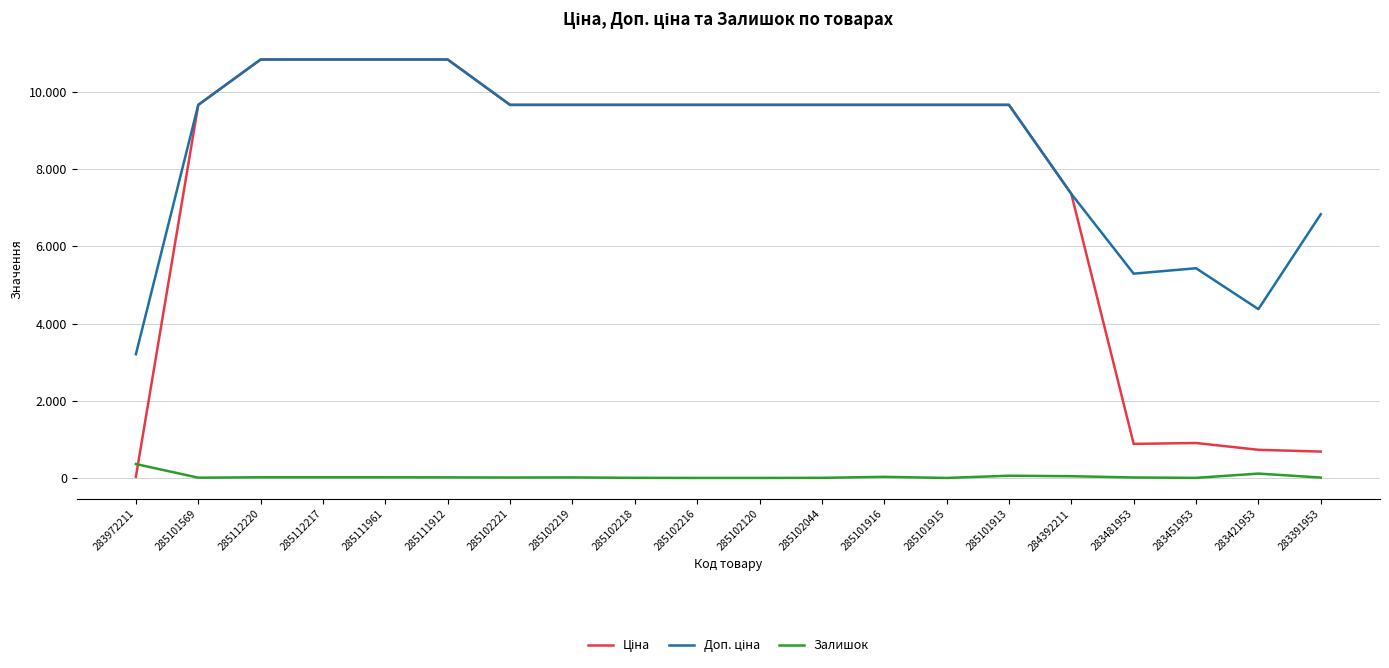

Is this an area chart (filled region under the line)?

No